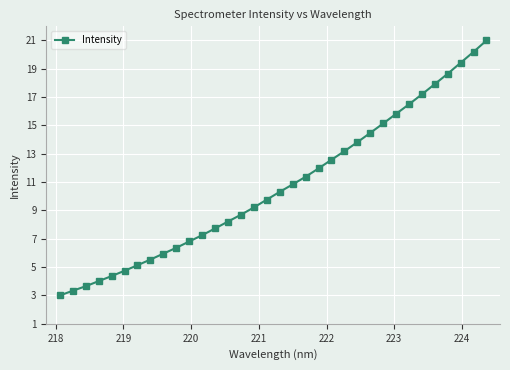

What is the difference between the maximum and minimum values?

18.0